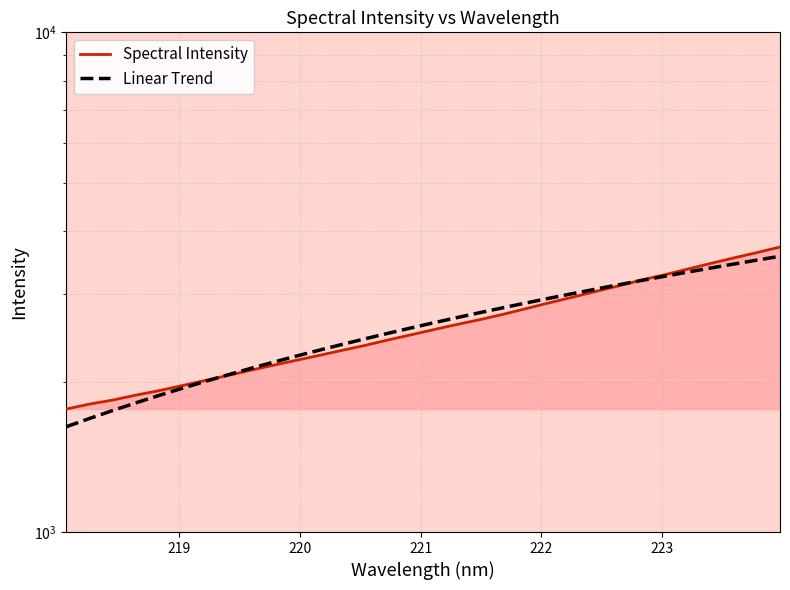

Which series ends up on top after the final intersection of Linear Trend and Spectral Intensity?

Spectral Intensity